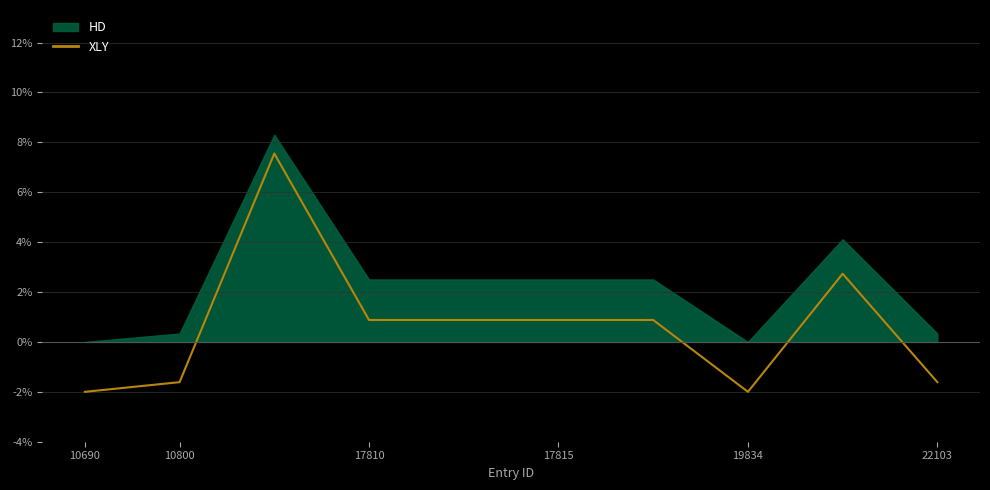

Does the chart have visible grid lines?

Yes